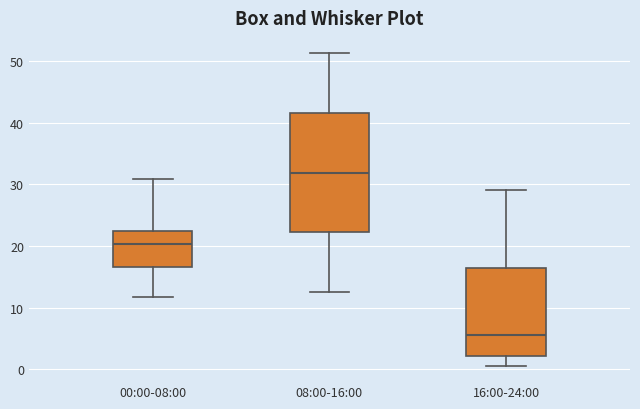

Which box has the lowest median line?

16:00-24:00